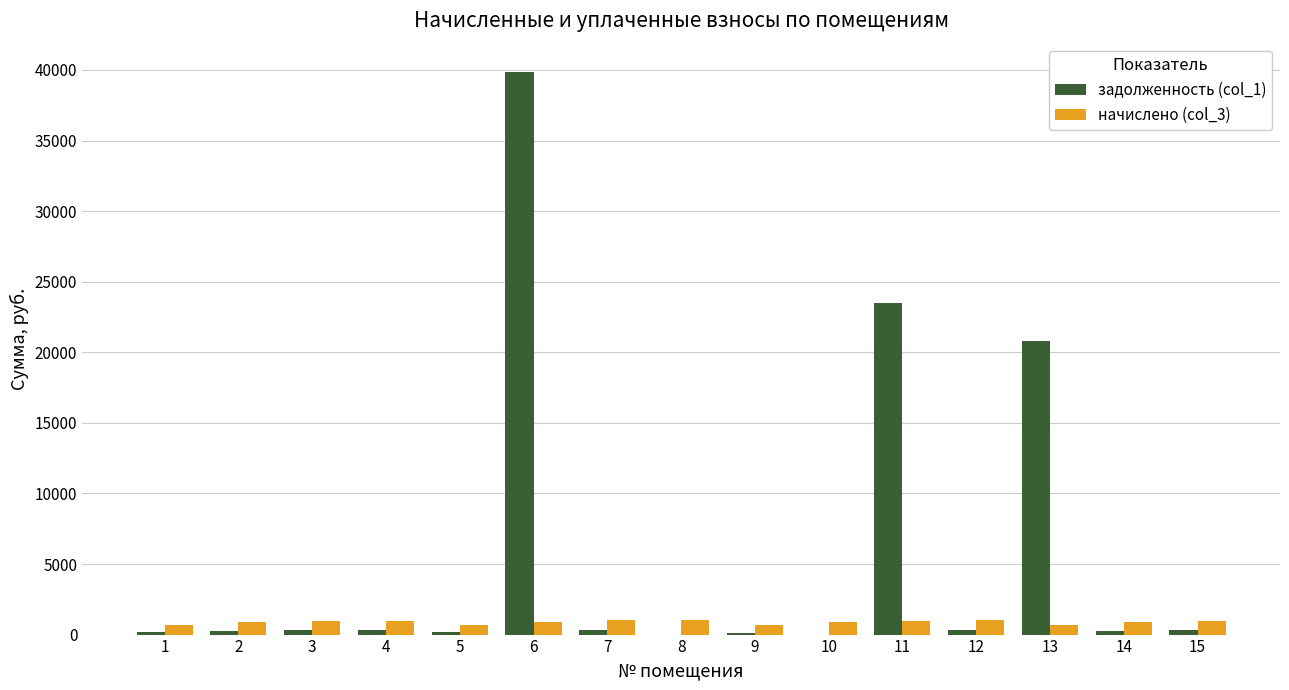

The value of начислено (col_3) at 14 is 905.0. True or false?

True